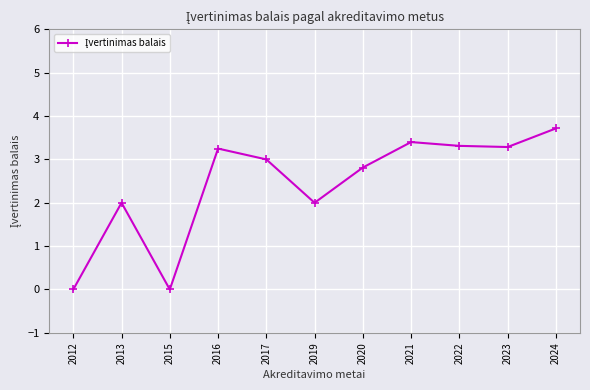

The value at 2015 is 2.3. True or false?

False